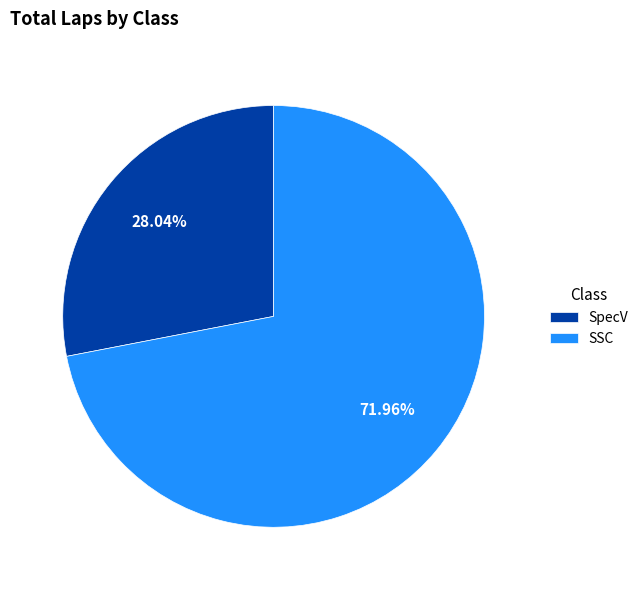

Rank the categories by value from lowest to highest.

SpecV, SSC